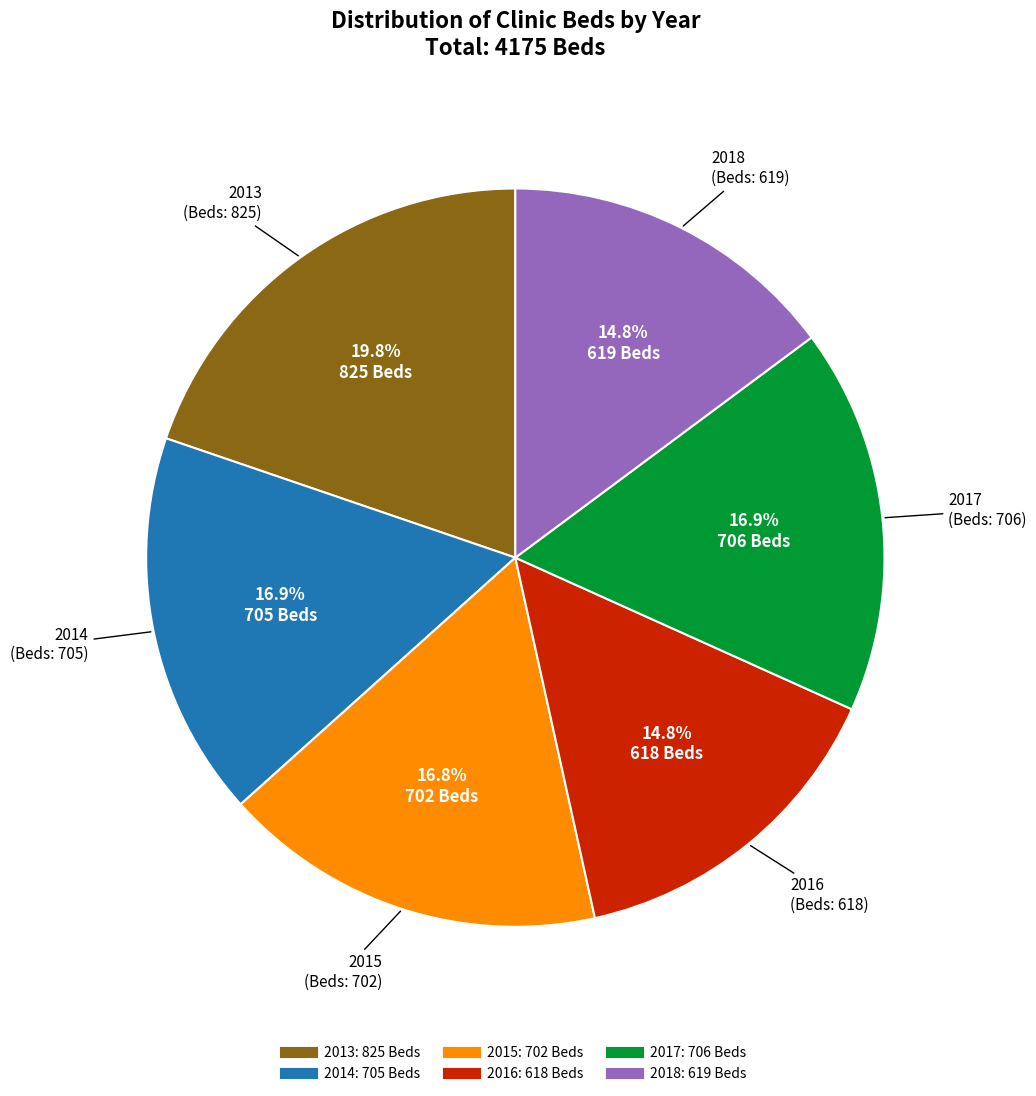

Is there any slice that represents more than half of the pie?

No